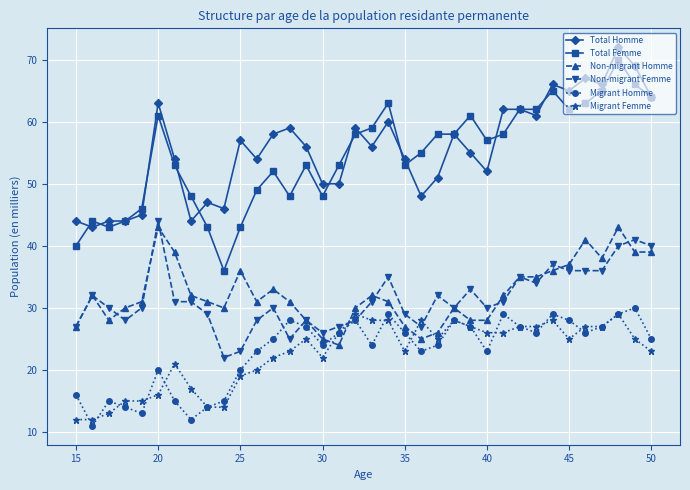

True or false: Total Femme and Non-migrant Homme cross at least once.

False